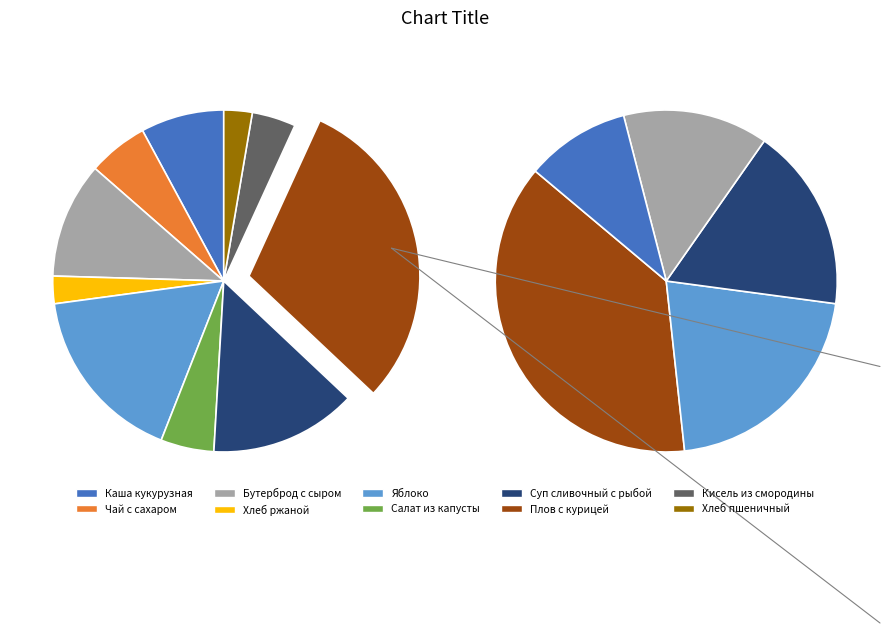

What portion of the pie excludes Суп сливочный с рыбой?

86.1%